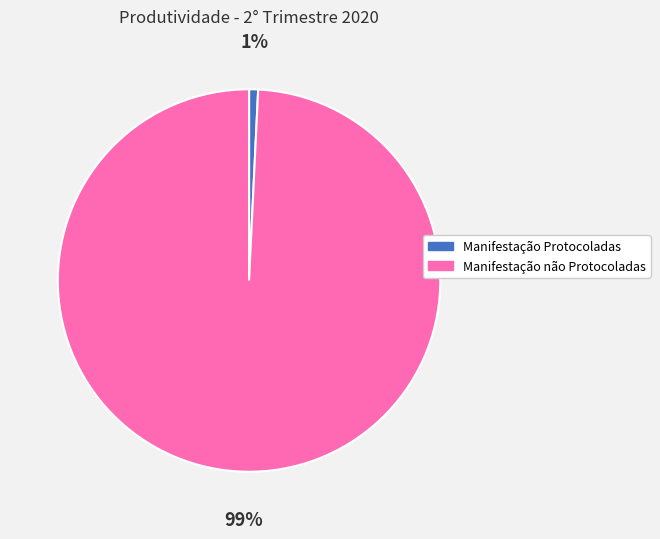

Does Manifestação Protocoladas represent more than half of the total?

No